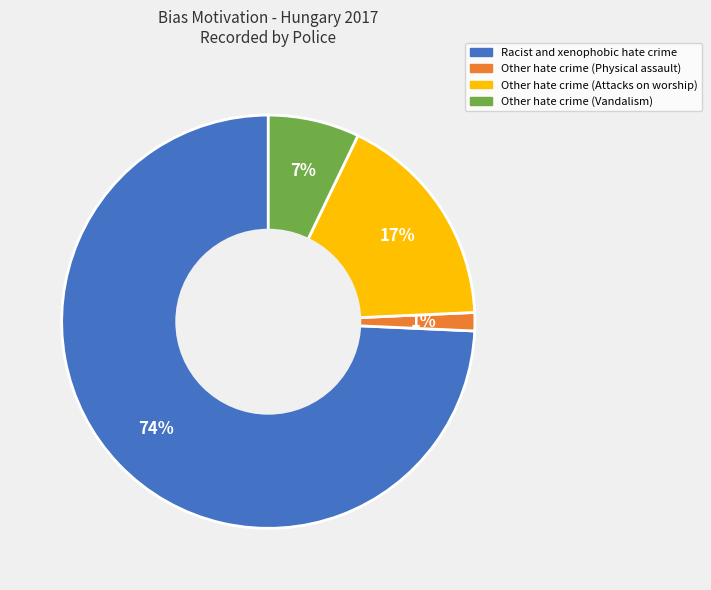

Is there a majority slice in this chart?

Yes